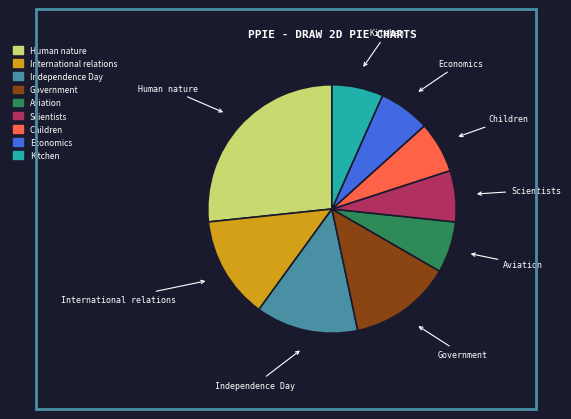

Does Government account for over 50% of the chart?

No